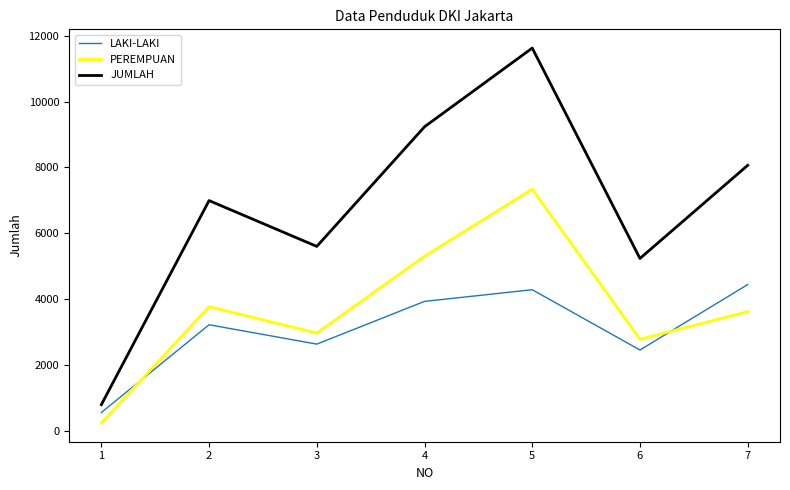

What is the total value across all series at 3?

11200